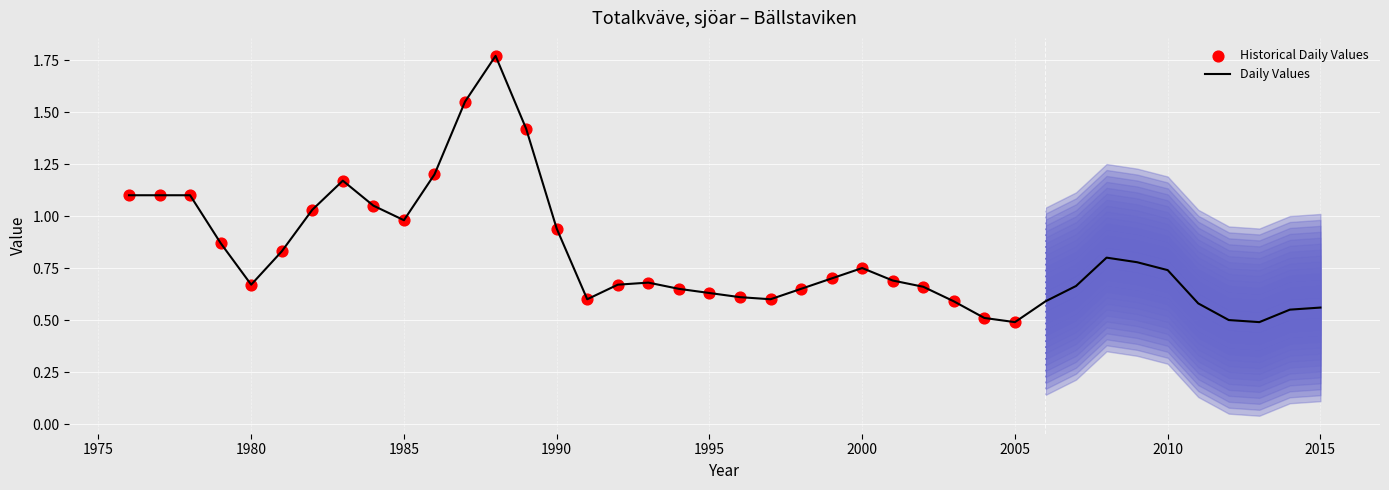

What is the smallest value displayed?

0.5